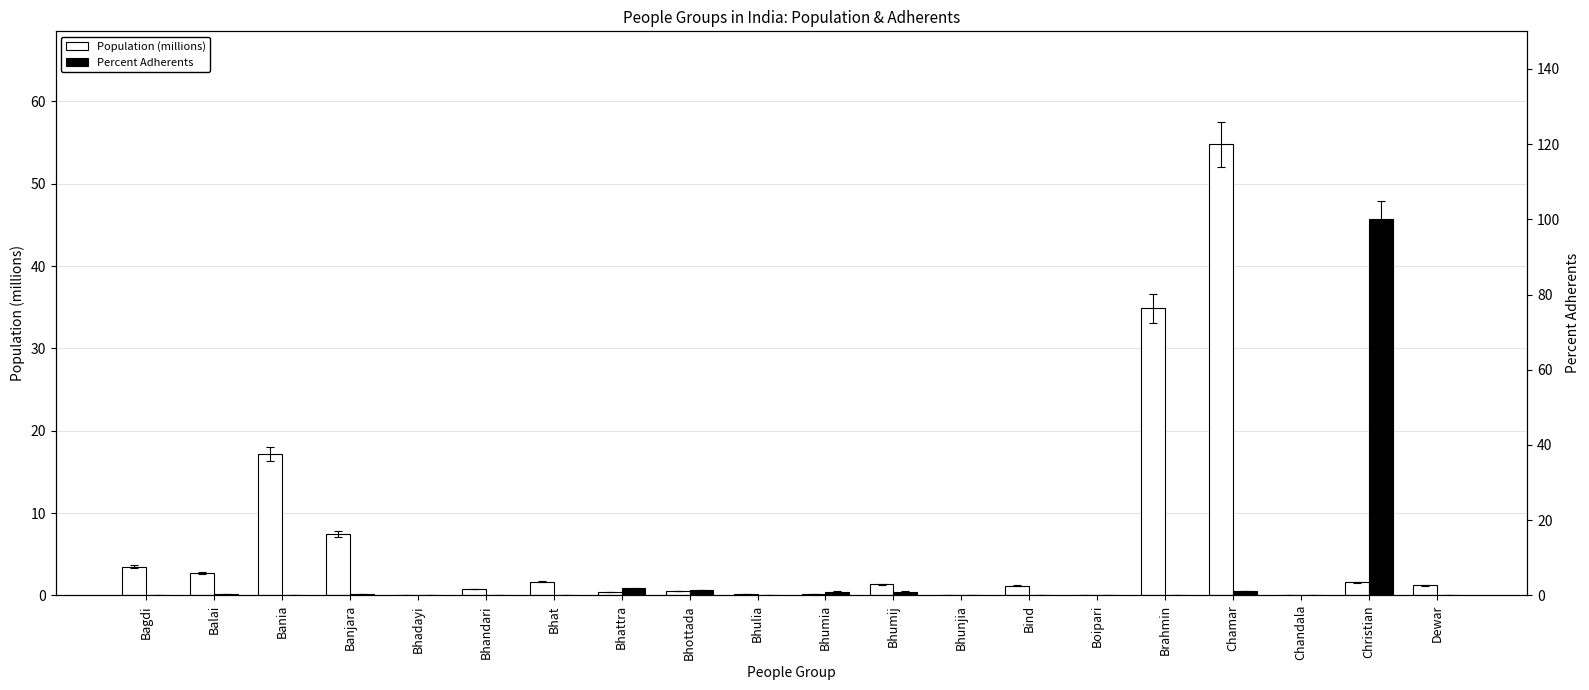

Rank the series at Balai from highest to lowest value.

Population (millions), Percent Adherents